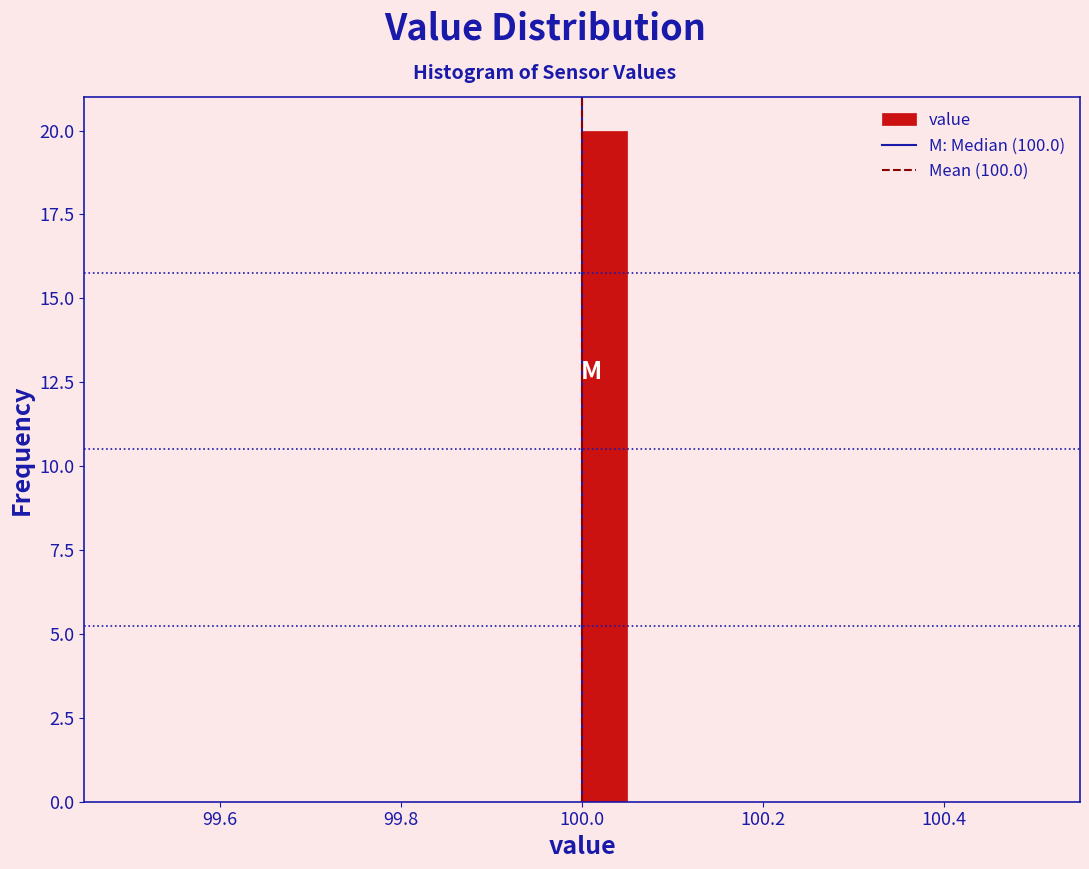

Read against the x-axis, roughly where is the centre of the tallest bar?

100.02